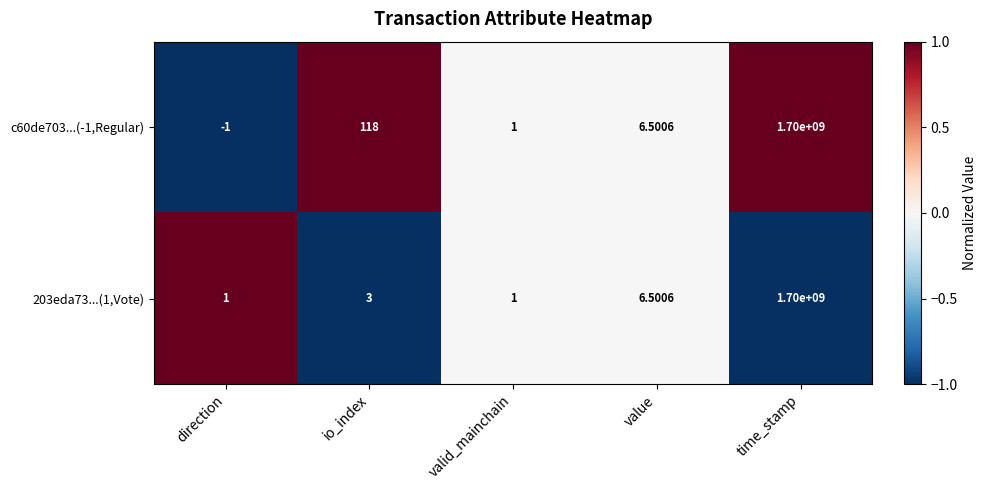

Is the value of c60de703...(-1,Regular) at value greater than the value of 203eda73...(1,Vote) at valid_mainchain?

Yes